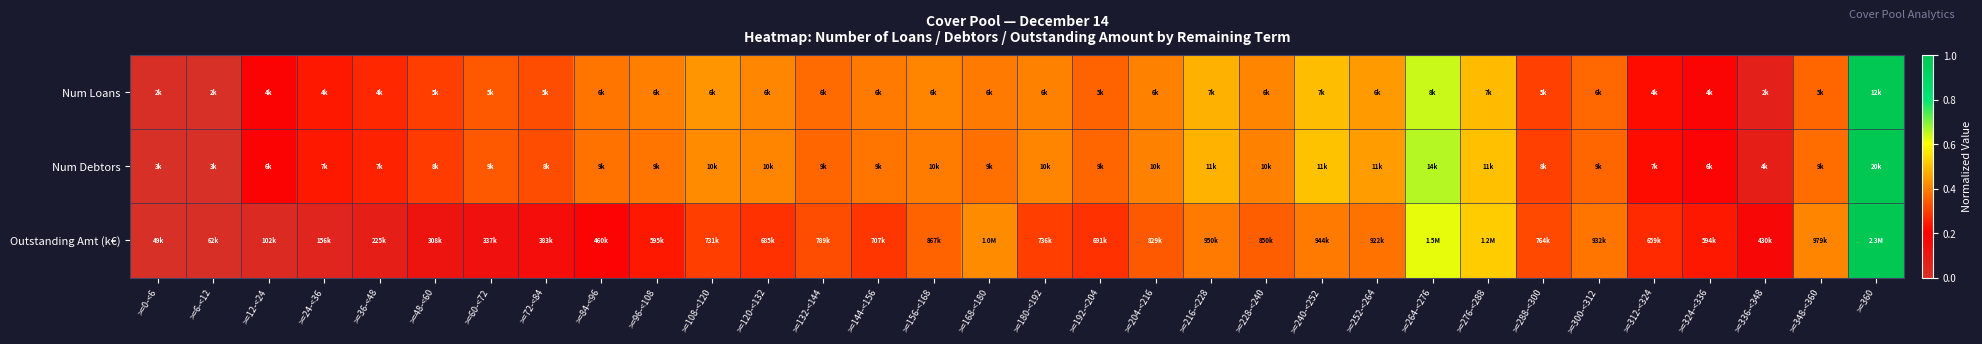

Between >=300-<312 and >=192-<204, which is larger?

>=300-<312